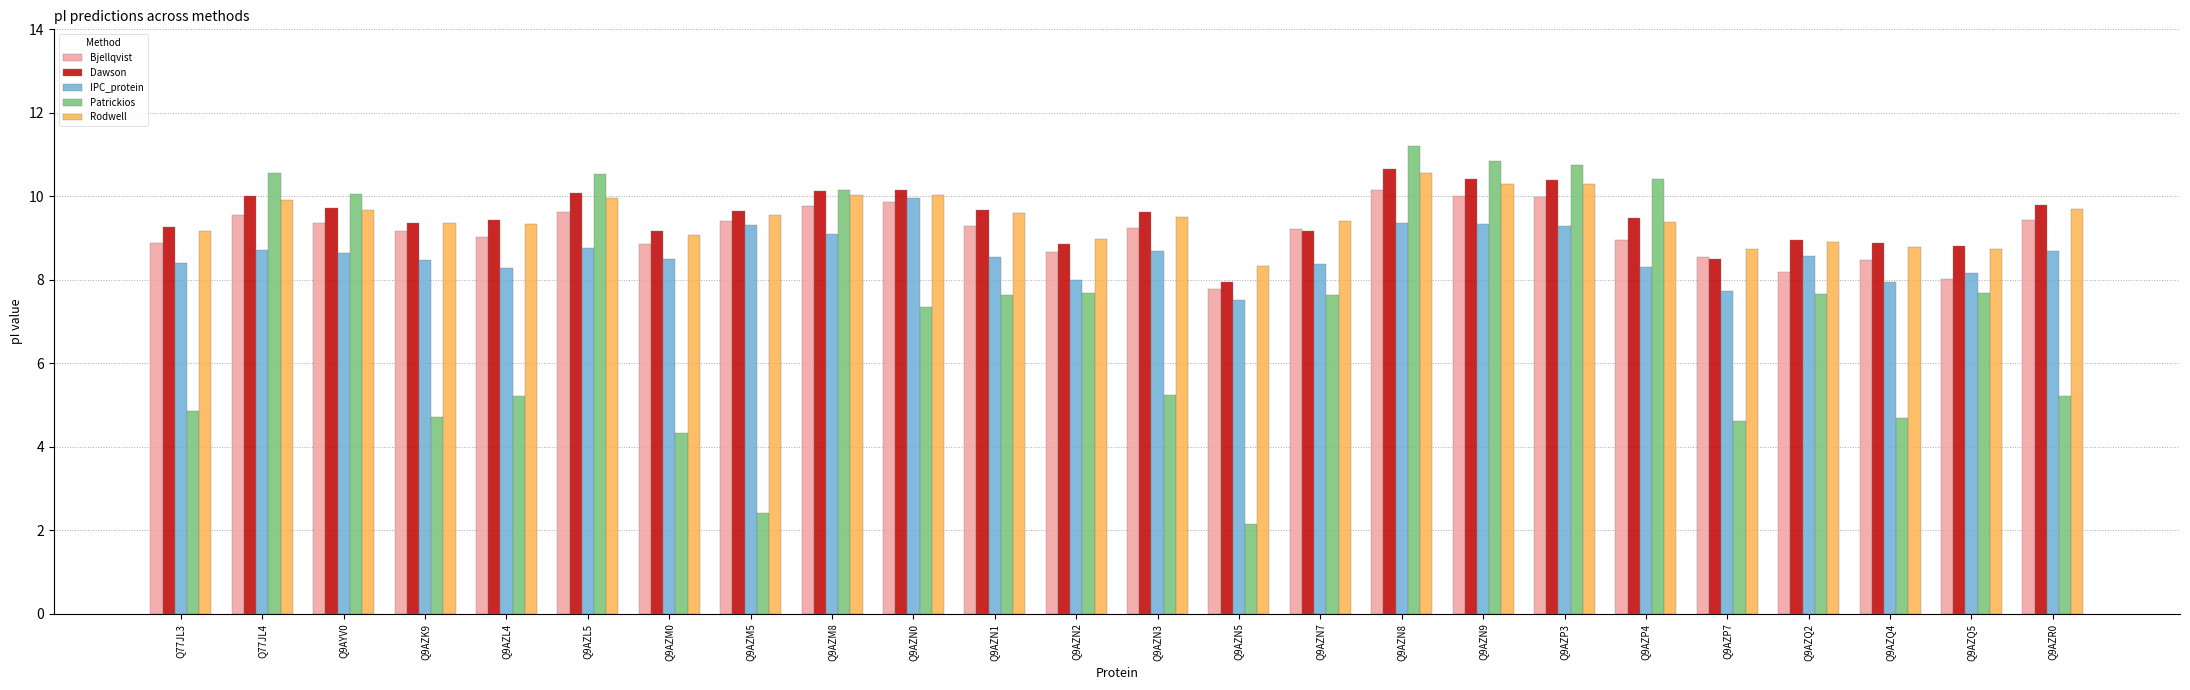

At which category is the sum across all series the highest?

Q9AZN8